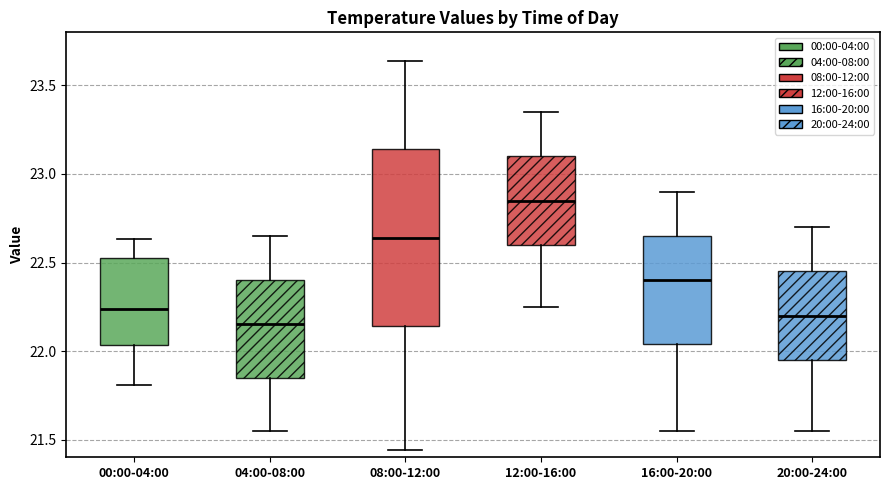

Reading left to right, transcribe this box plot: for each box, give where its median line is, the range the box spans, and where its two whiskers end, as read against the y-axis. The values are not printed on the chart, so give them approximately, as read against the axis.

00:00-04:00: median 22.25, box 22.05 to 22.55, whiskers 21.80 to 22.65
04:00-08:00: median 22.15, box 21.85 to 22.40, whiskers 21.55 to 22.65
08:00-12:00: median 22.65, box 22.15 to 23.15, whiskers 21.45 to 23.65
12:00-16:00: median 22.85, box 22.60 to 23.10, whiskers 22.25 to 23.35
16:00-20:00: median 22.40, box 22.05 to 22.65, whiskers 21.55 to 22.90
20:00-24:00: median 22.20, box 21.95 to 22.45, whiskers 21.55 to 22.70